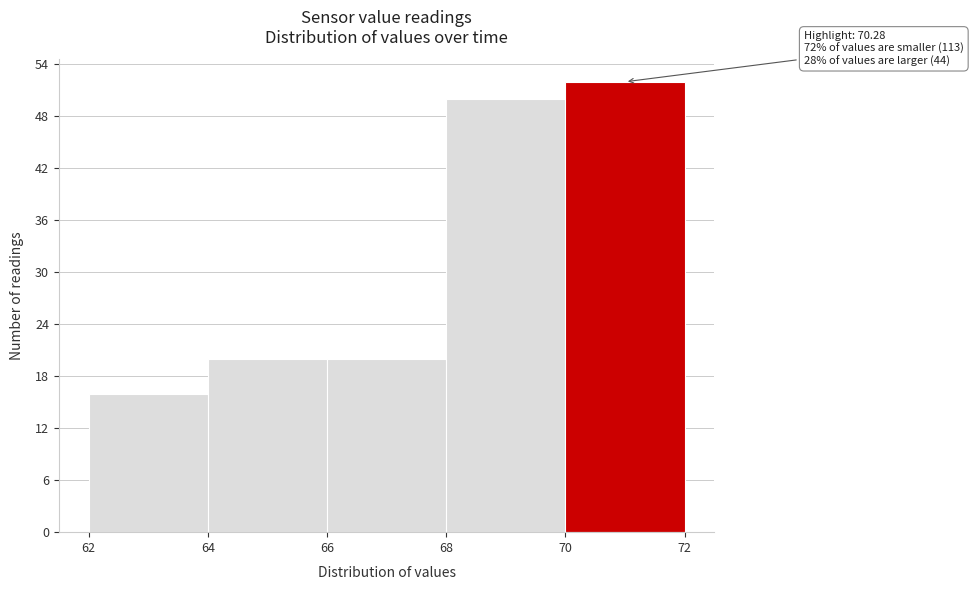

Which range on the x-axis has the tallest bar?

70 to 72